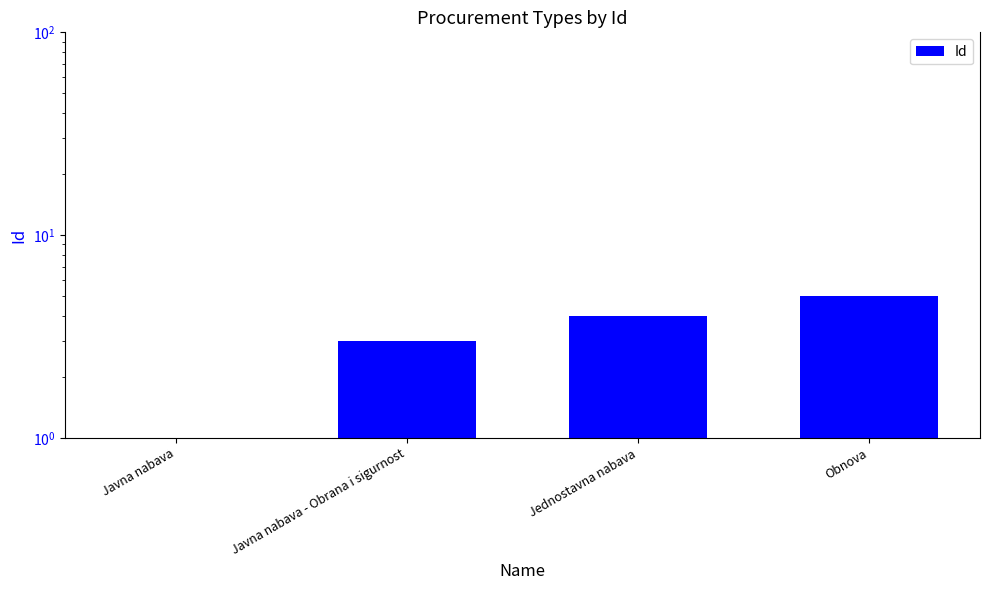

Reading left to right, what are all the values shown in this chart?

1	3	4	5